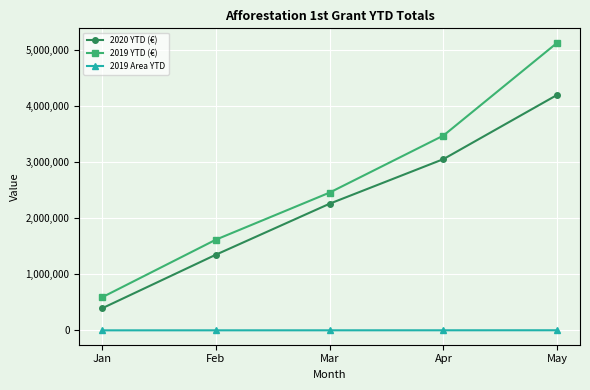

At which category is the sum across all series the highest?

May